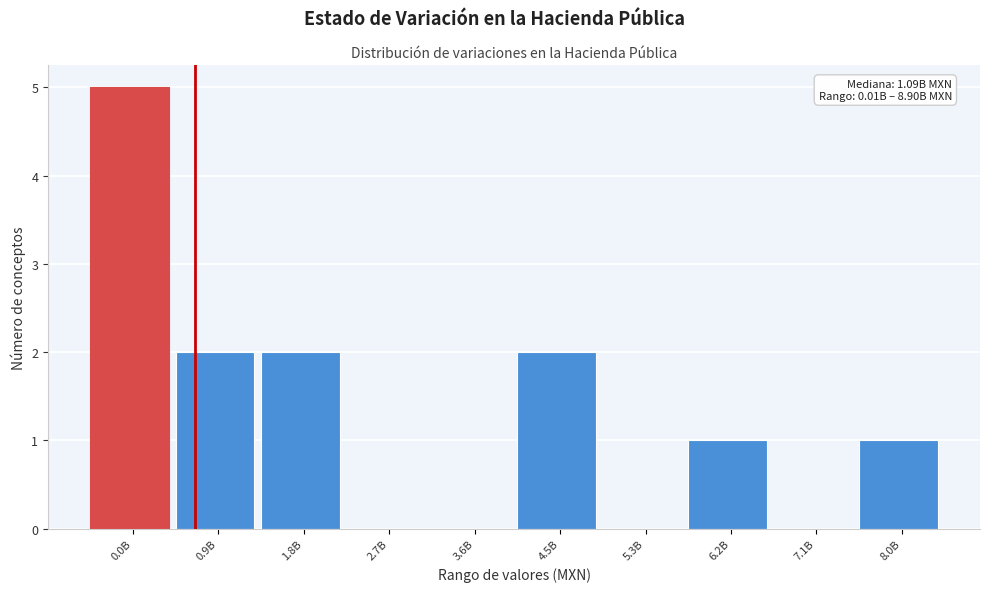

Reading left to right, transcribe all the data shown in this chart.

0.0B=5	0.9B=2	1.8B=2	2.7B=0	3.6B=0	4.5B=2	5.3B=0	6.2B=1	7.1B=0	8.0B=1